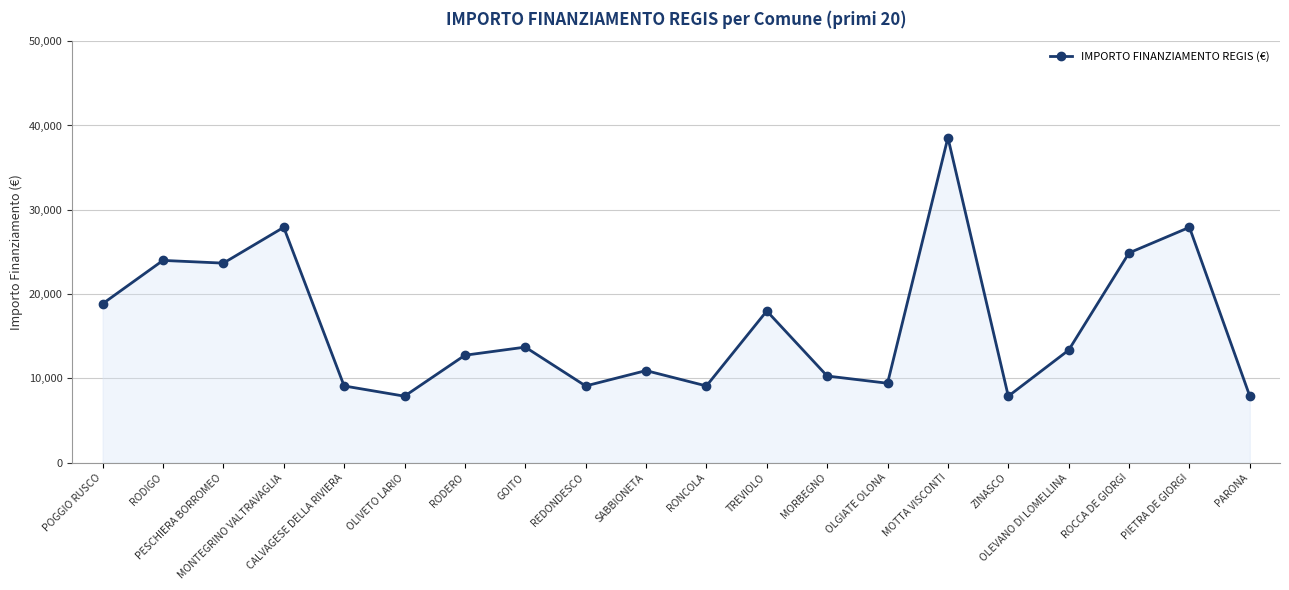

True or false: there are more than 2 points higher than both neighbors.

True